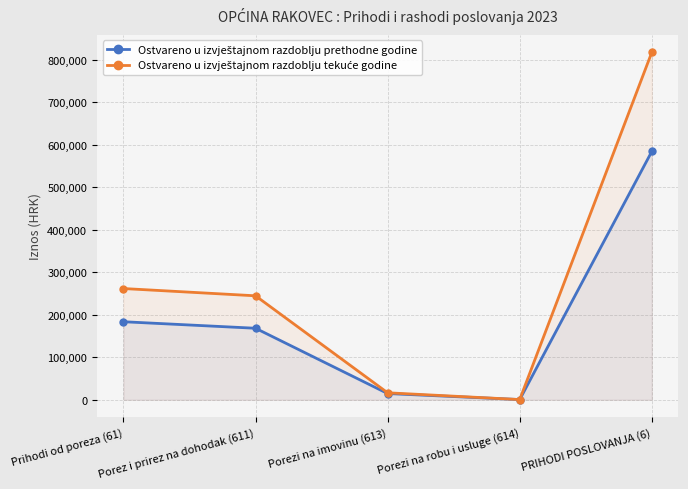

Which series has the largest total across all categories?

Ostvareno u izvještajnom razdoblju tekuće godine